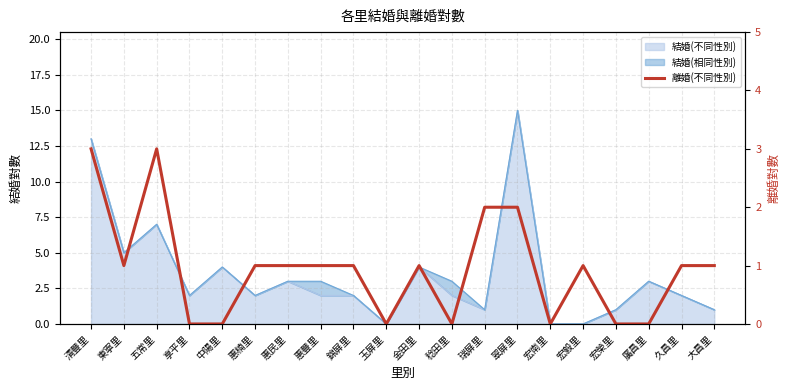

How many points are lower than both their immediate neighbors (excluding endpoints)?

4